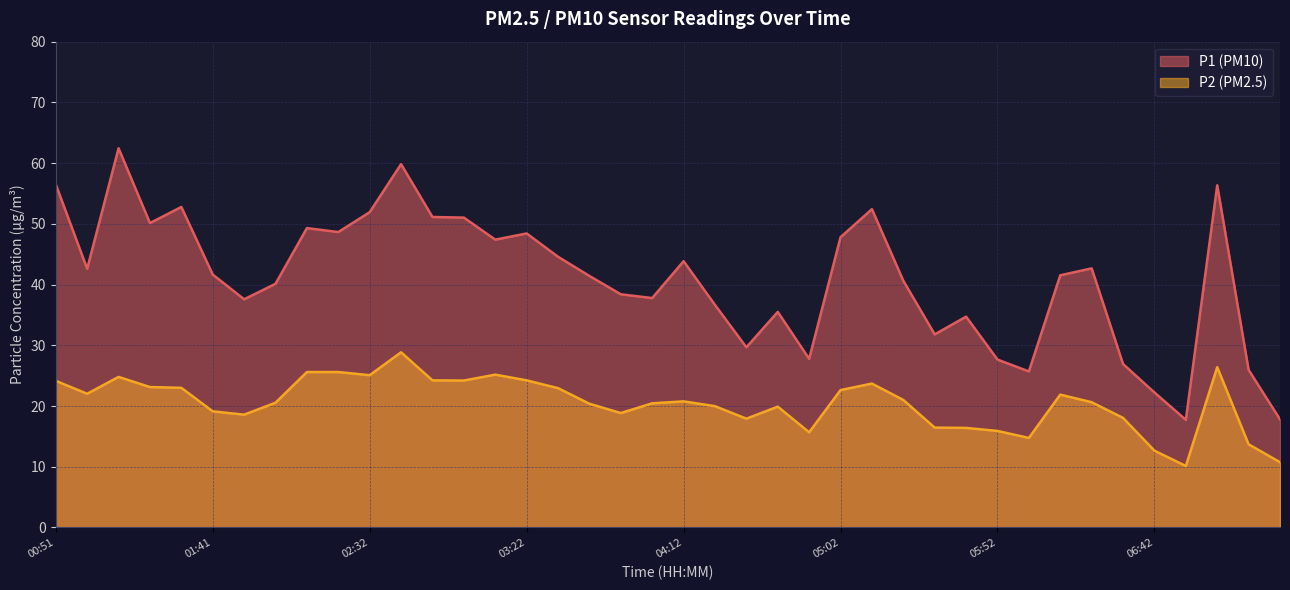

True or false: P2 has more than 0 points higher than both neighbors.

True